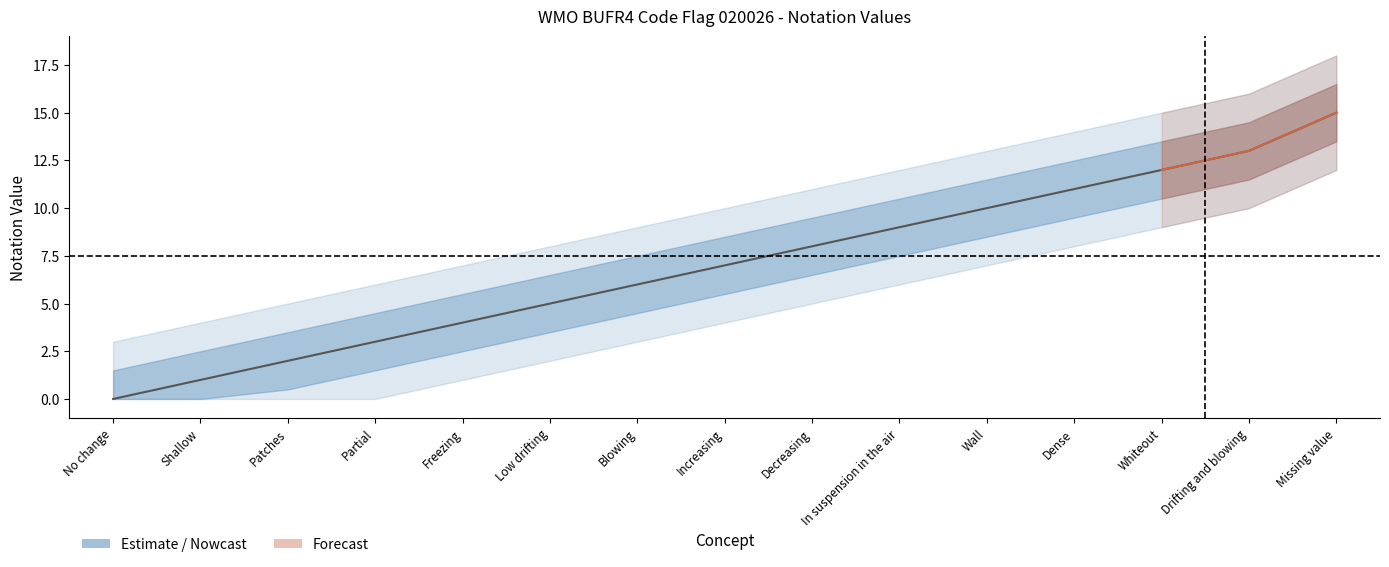

List the labels in order of value, smallest first.

No change, Shallow, Patches, Partial, Freezing, Low drifting, Blowing, Increasing, Decreasing, In suspension in the air, Wall, Dense, Whiteout, Drifting and blowing, Missing value